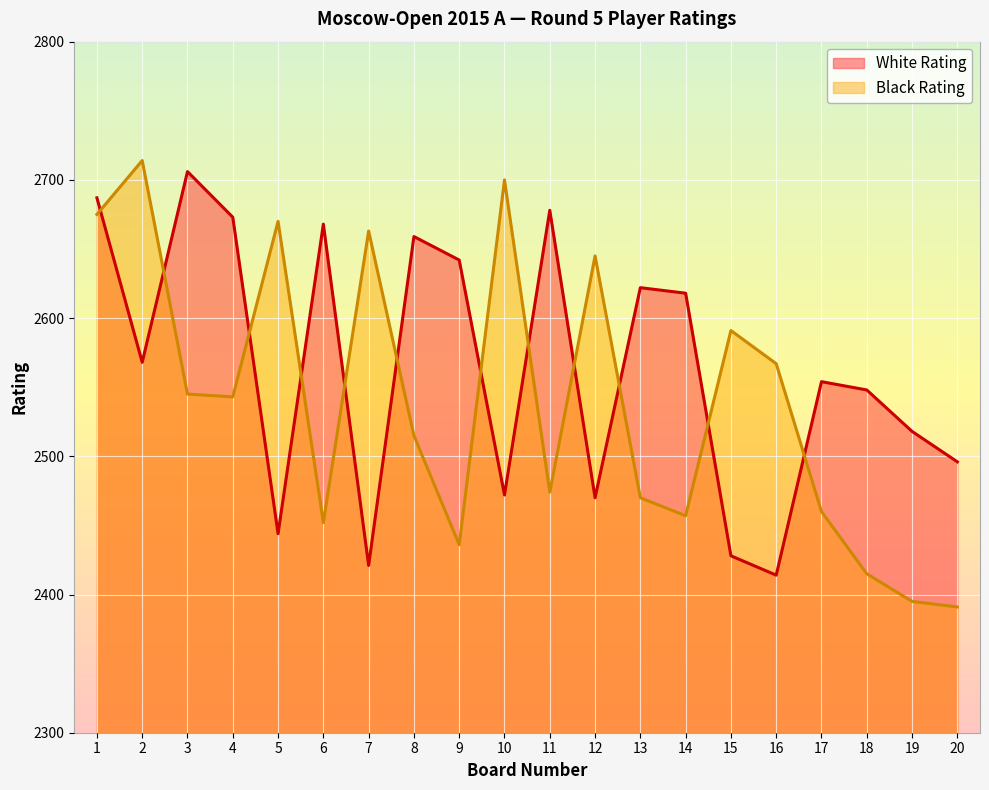

Does the chart display data point markers on the line(s)?

No